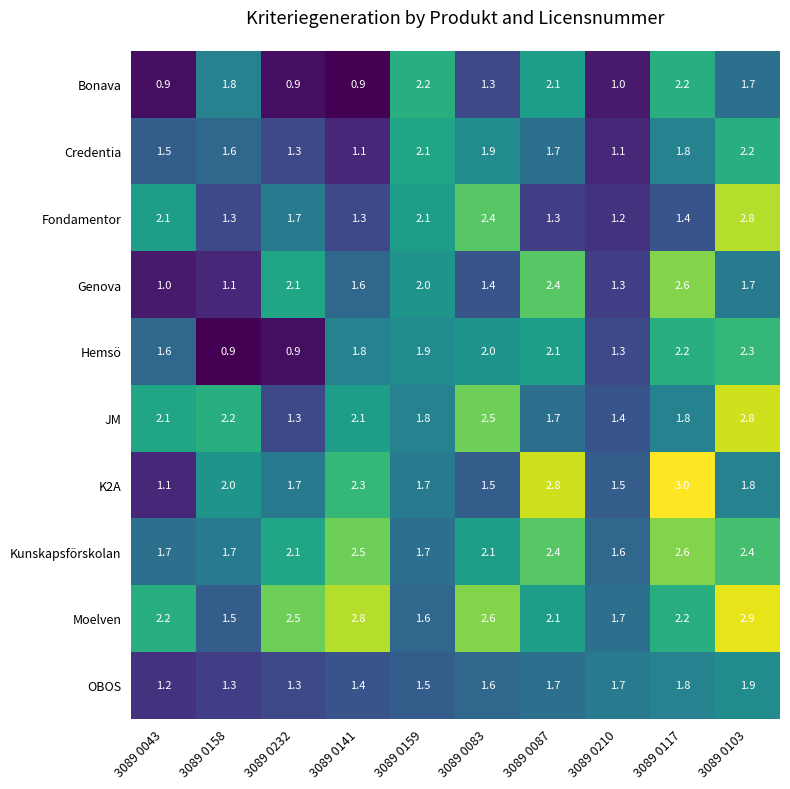

The value of Bonava at 3089 0103 is 1.7. True or false?

True